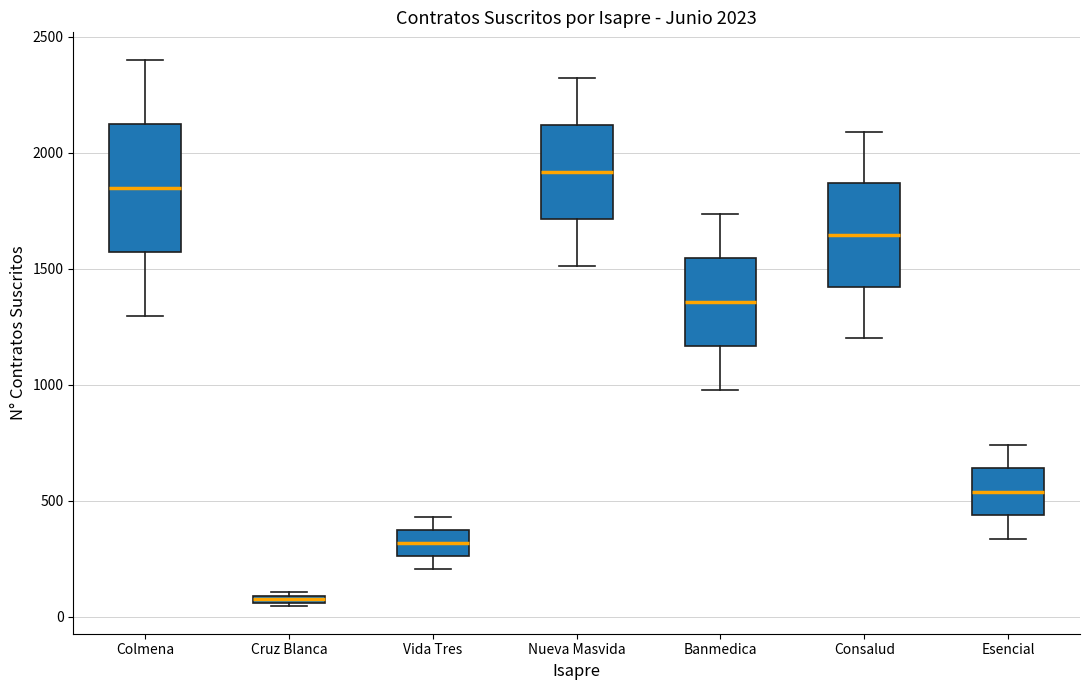

Which box has the lowest median line?

Cruz Blanca